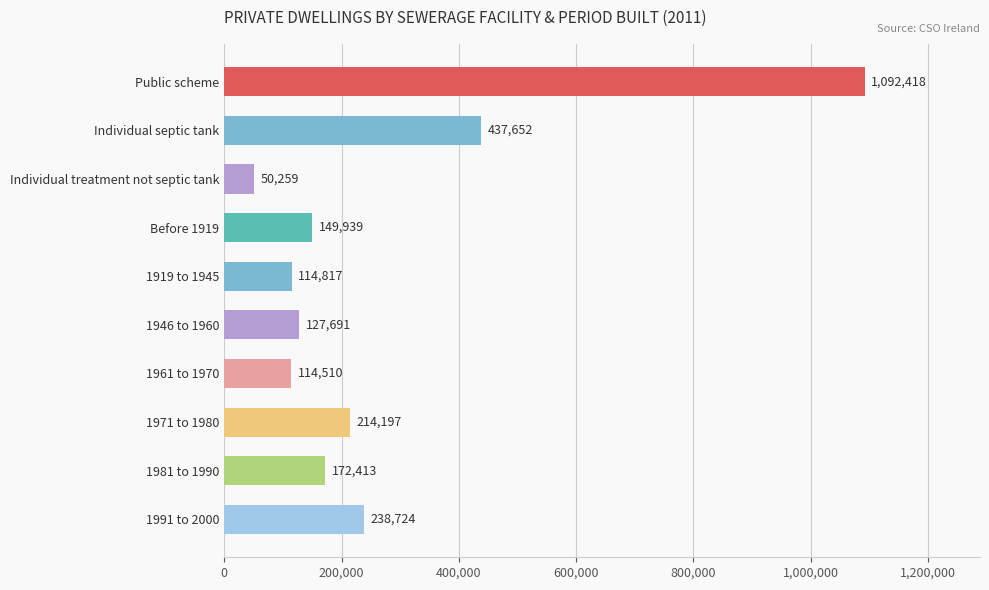

How many categories are shown in the chart?

10